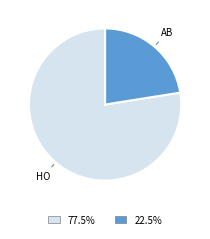

Rank the categories by value from lowest to highest.

AB, HO